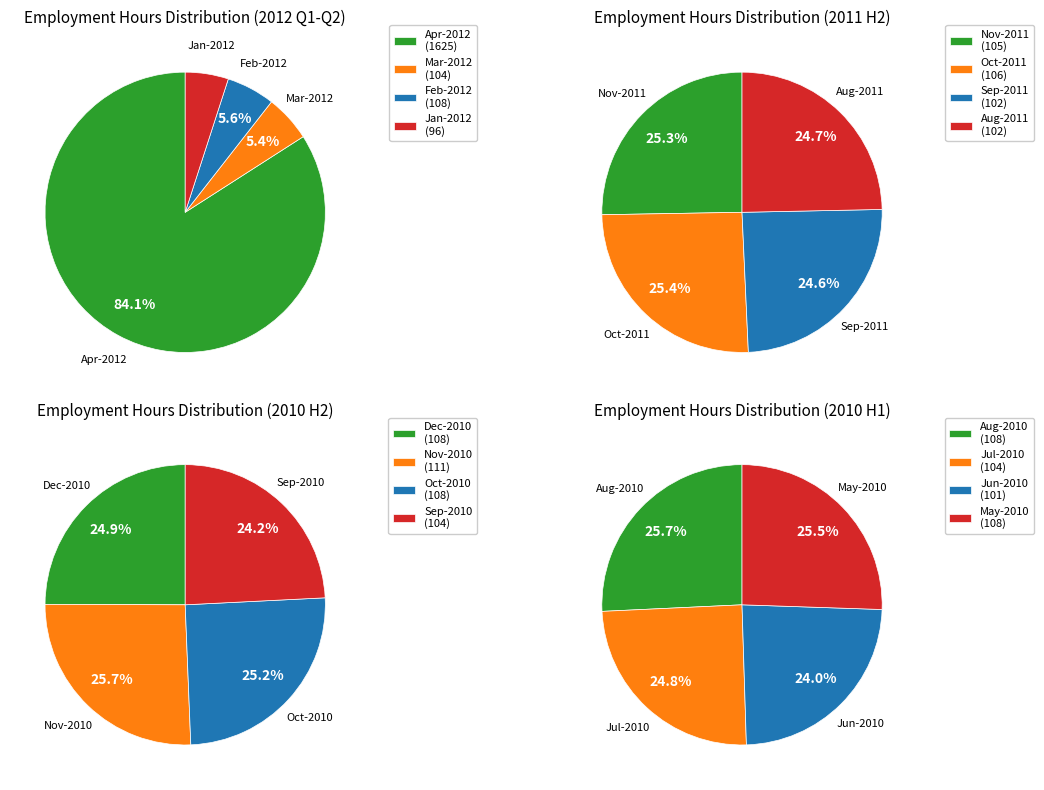

Does May-2010 represent more than half of the total?

No